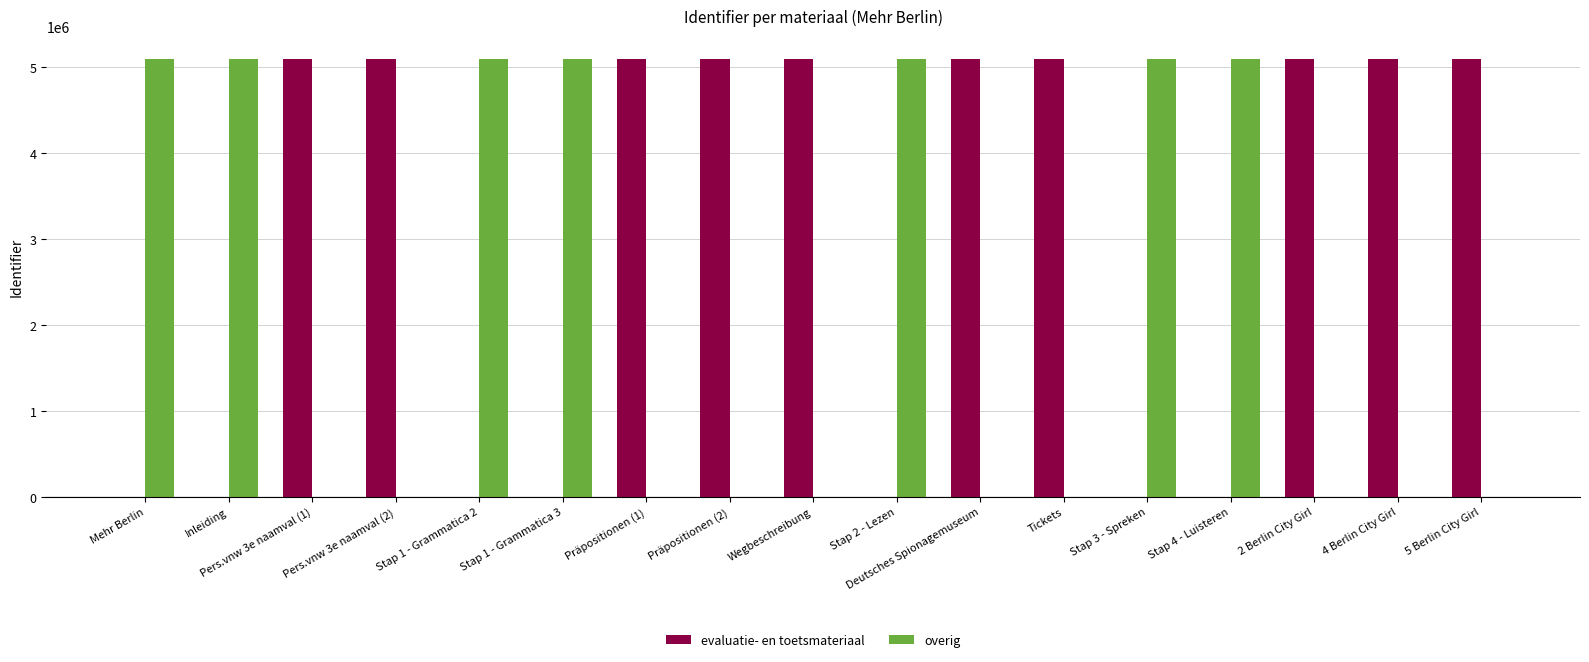

What is the maximum value shown in the chart?

5098731